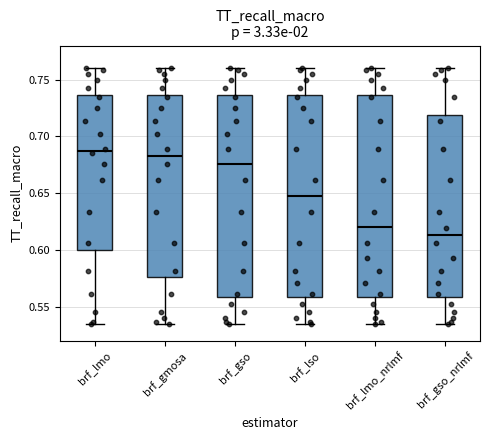

Reading left to right, read every box against the y-axis: the position of its median line, the range the box covers, and the ends of its whiskers. The values are not printed on the chart, so give them approximately, as read against the axis.

brf_lmo: median 0.685, box 0.600 to 0.735, whiskers 0.535 to 0.760
brf_gmosa: median 0.680, box 0.575 to 0.735, whiskers 0.535 to 0.760
brf_gso: median 0.675, box 0.560 to 0.735, whiskers 0.535 to 0.760
brf_lso: median 0.650, box 0.560 to 0.735, whiskers 0.535 to 0.760
brf_lmo_nrlmf: median 0.620, box 0.560 to 0.735, whiskers 0.535 to 0.760
brf_gso_nrlmf: median 0.615, box 0.560 to 0.720, whiskers 0.535 to 0.760